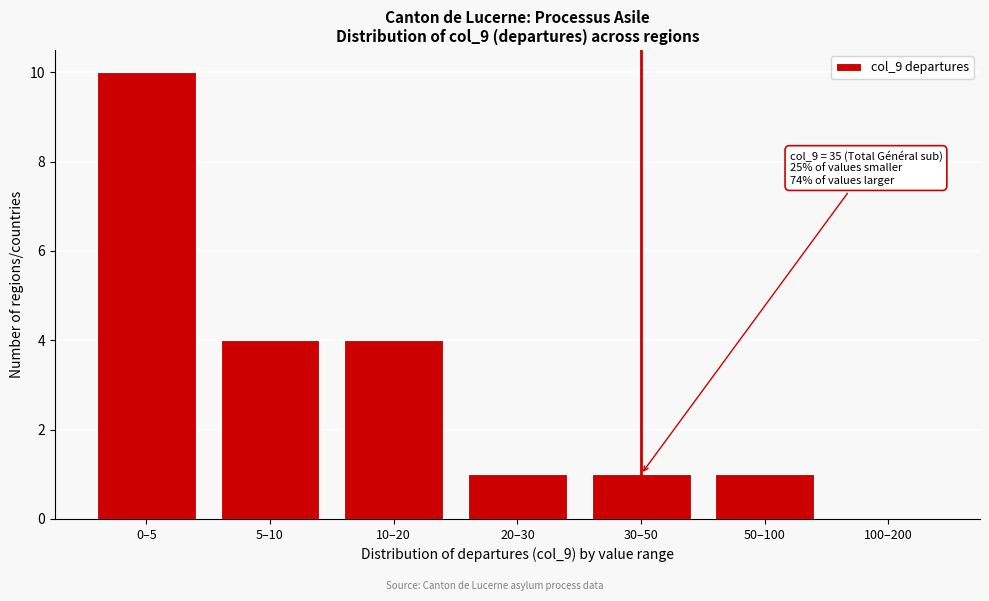

Reading left to right, transcribe all the data shown in this chart.

0–5=10	5–10=4	10–20=4	20–30=1	30–50=1	50–100=1	100–200=0